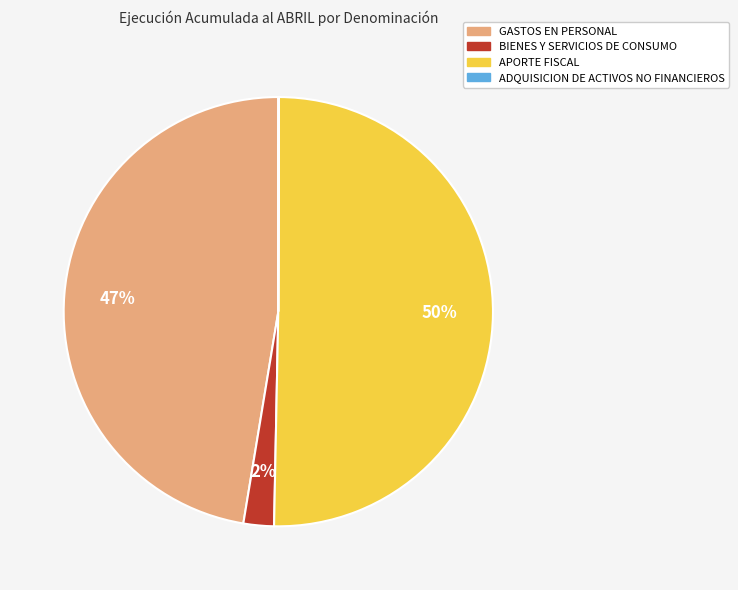

Between GASTOS EN PERSONAL and BIENES Y SERVICIOS DE CONSUMO, which is larger?

GASTOS EN PERSONAL